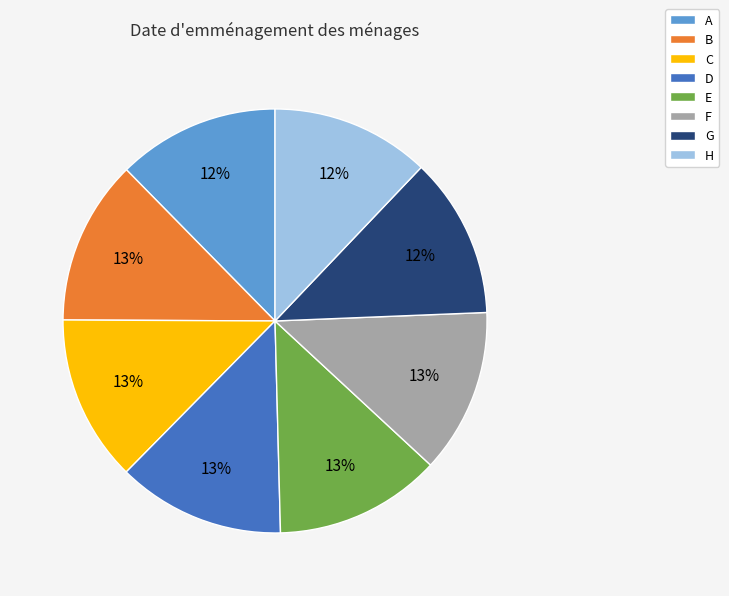

Does E account for over 50% of the chart?

No